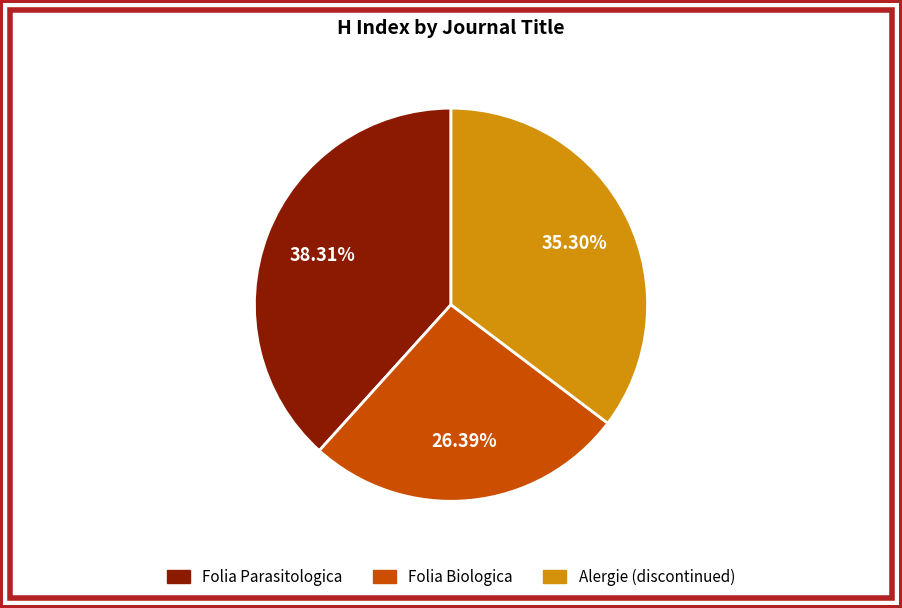

Is it true that Alergie (discontinued) is 46% of the pie?

False